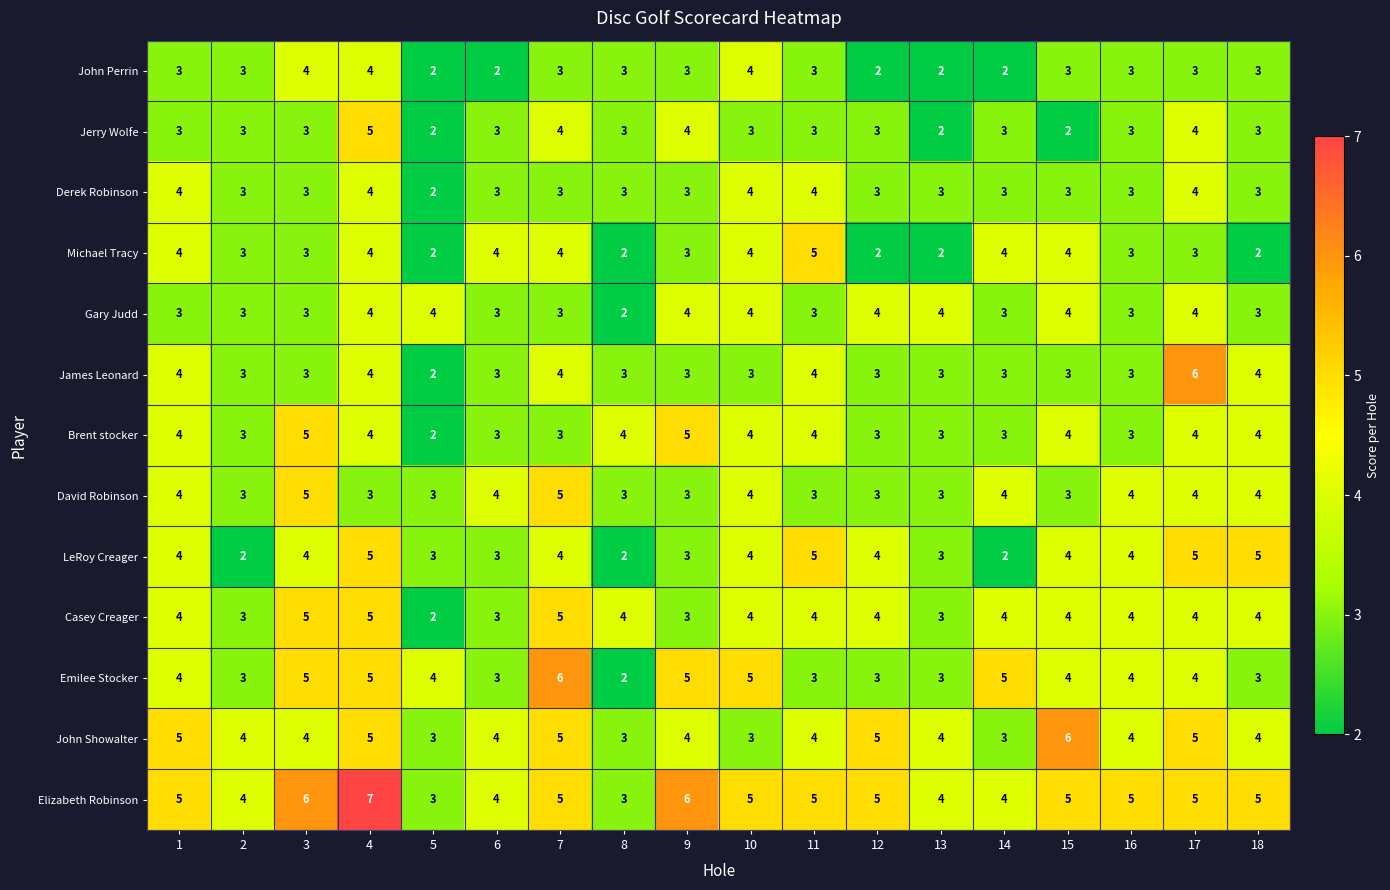

Is it true that John Showalter equals 5 at 4?

True